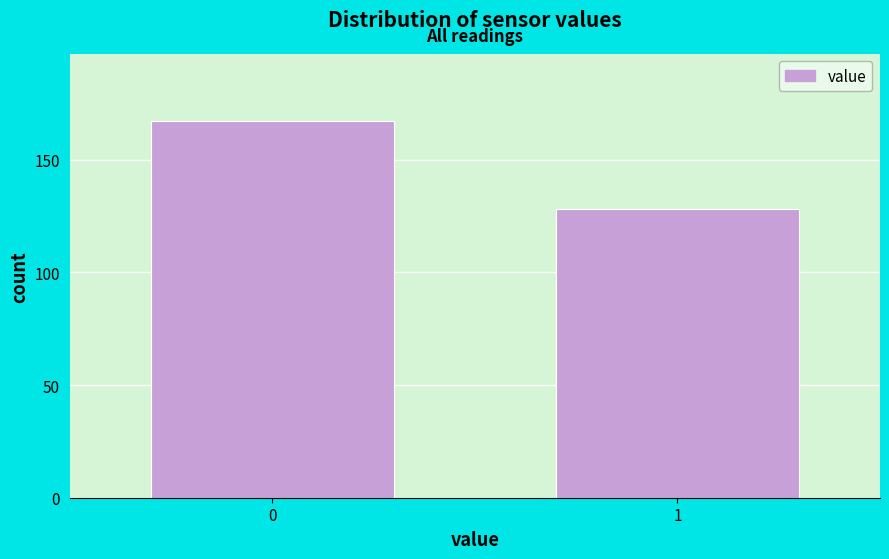

Reading left to right, transcribe all the data shown in this chart.

167	128